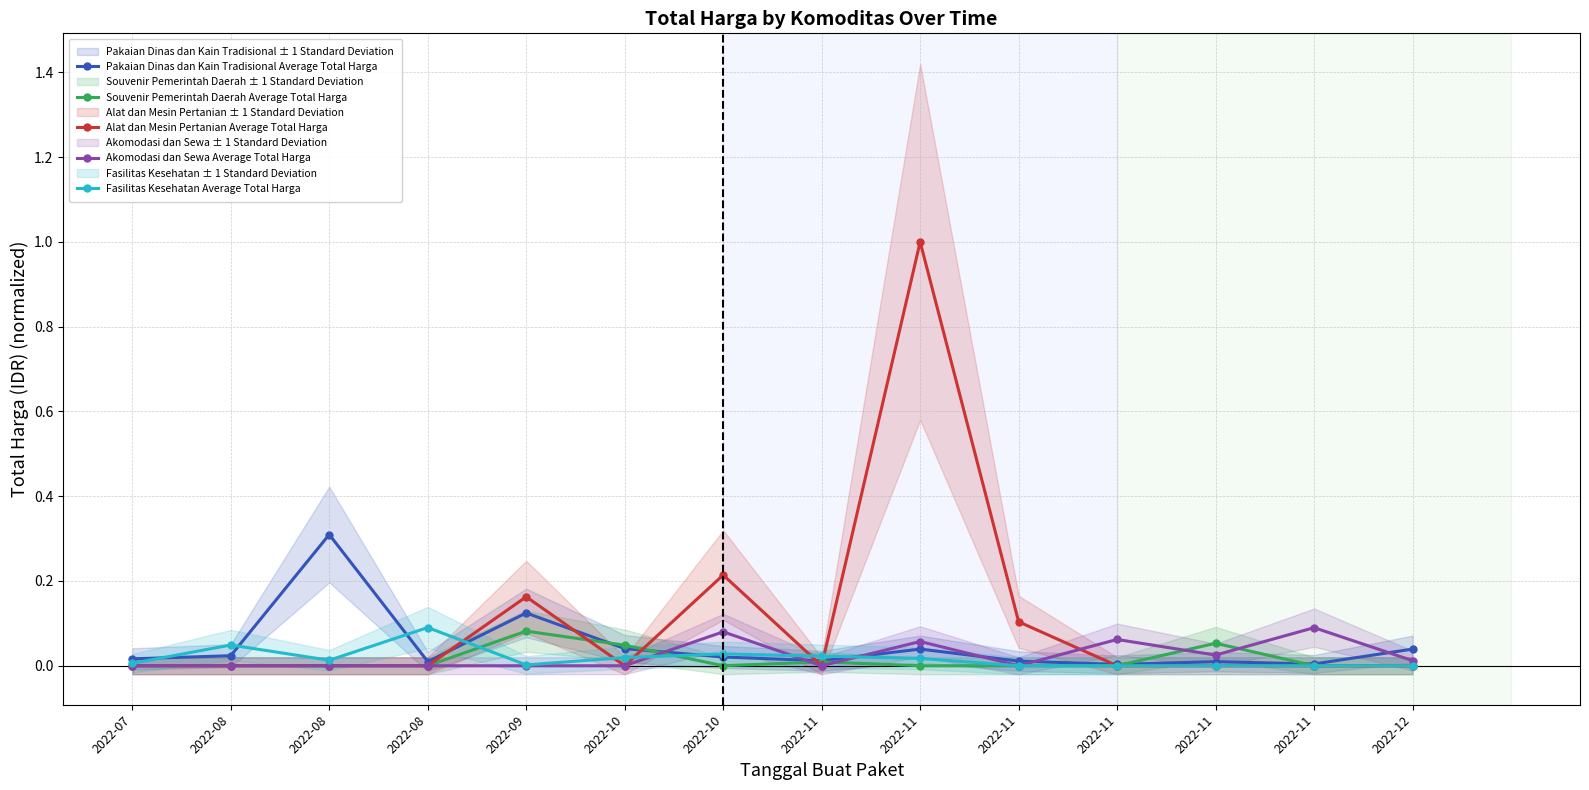

How many lines are shown in the chart?

5